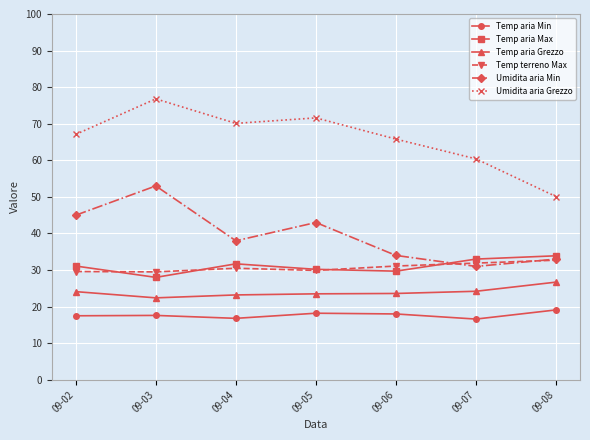

True or false: Temp aria Grezzo and Temp aria Max intersect in this chart.

False